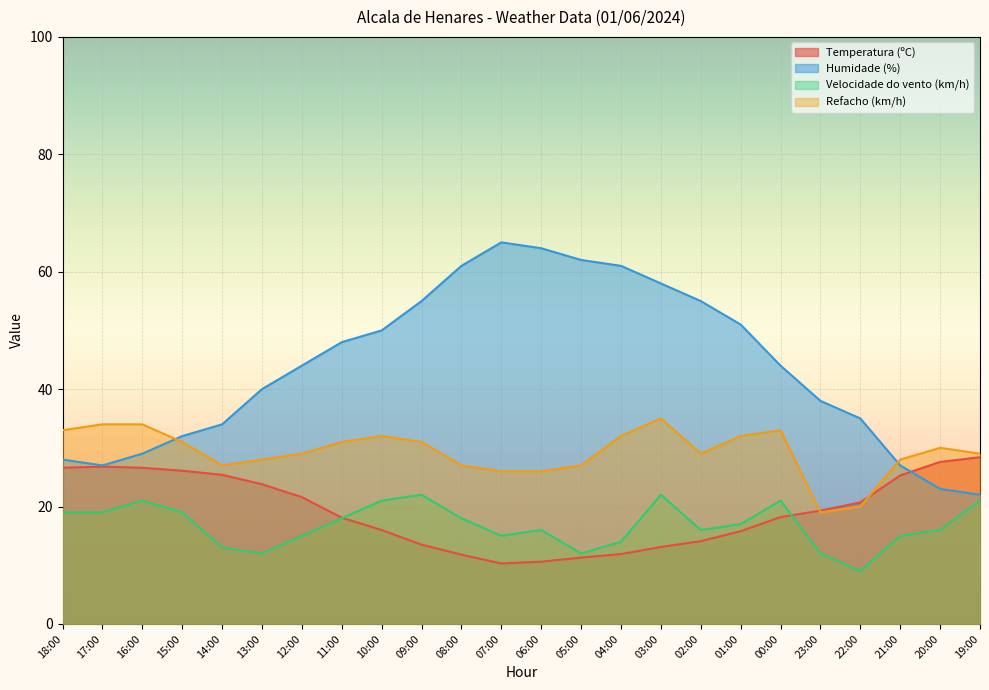

What is the highest value of the Velocidade do vento (km/h) series?

22.0